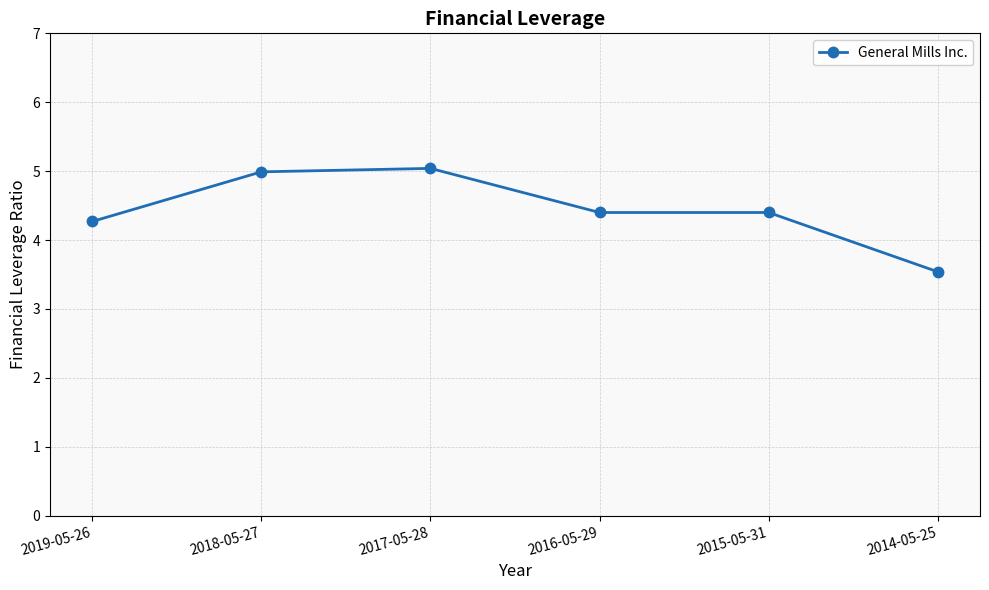

What is the label of the 2nd point from the right?

2015-05-31